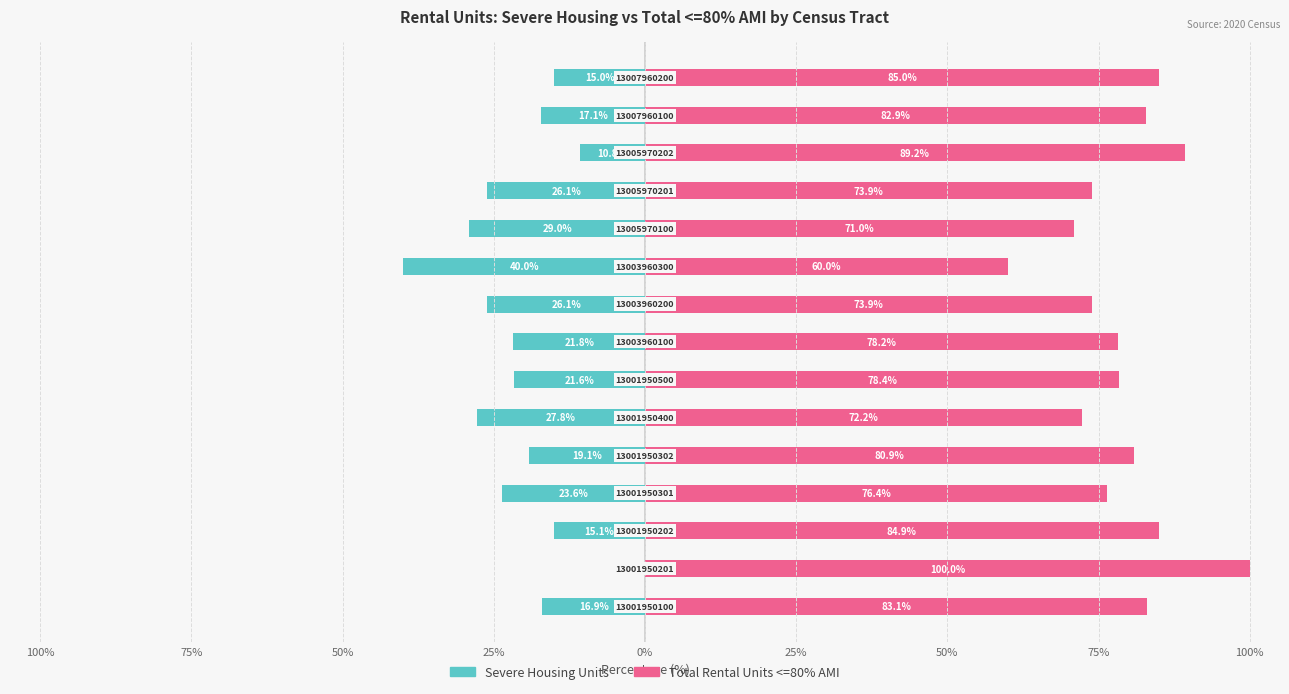

Reading right to left, transcribe all the data shown in this chart.

Severe Housing Units: -15.0	-17.1	-10.8	-26.1	-29.0	-40.0	-26.1	-21.8	-21.6	-27.8	-19.1	-23.6	-15.1	0.0	-16.9
Total Rental Units <=80% AMI: 85.0	82.9	89.2	73.9	71.0	60.0	73.9	78.2	78.4	72.2	80.9	76.4	84.9	100.0	83.1